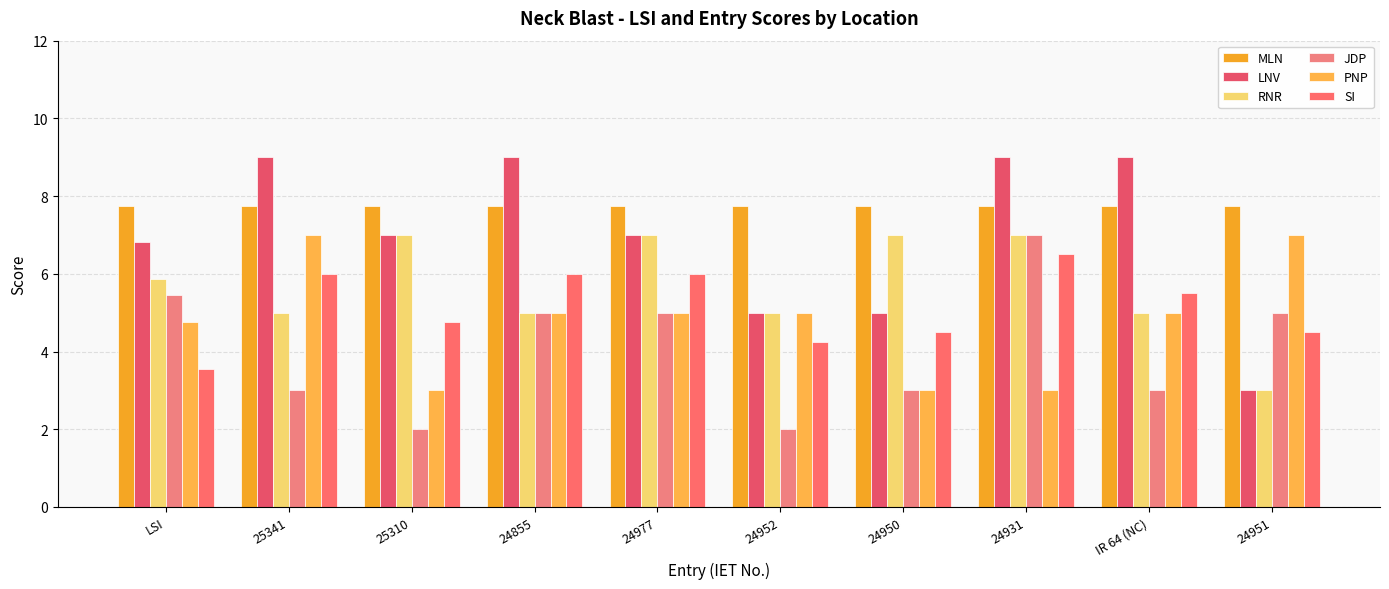

At 24855, list the series in order from largest to smallest.

LNV, MLN, SI, RNR, JDP, PNP